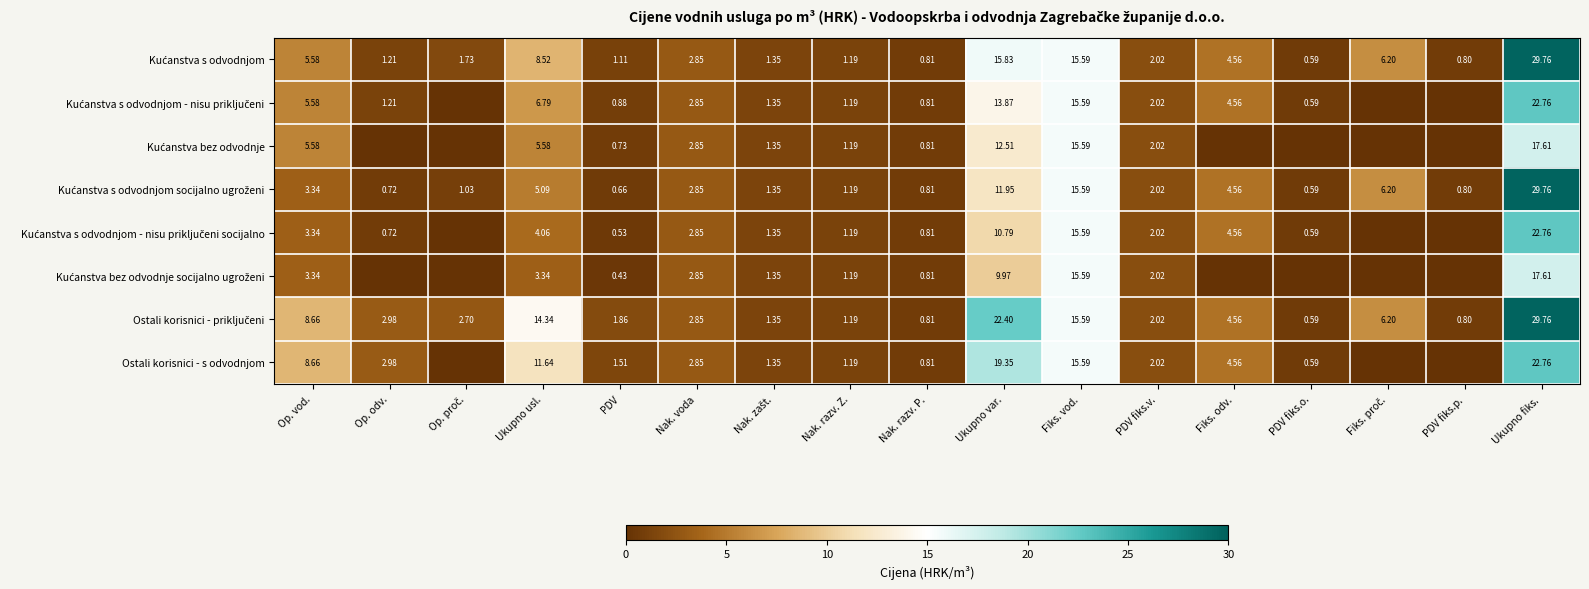

Which label corresponds to the largest value in the chart?

Ukupno fiks.